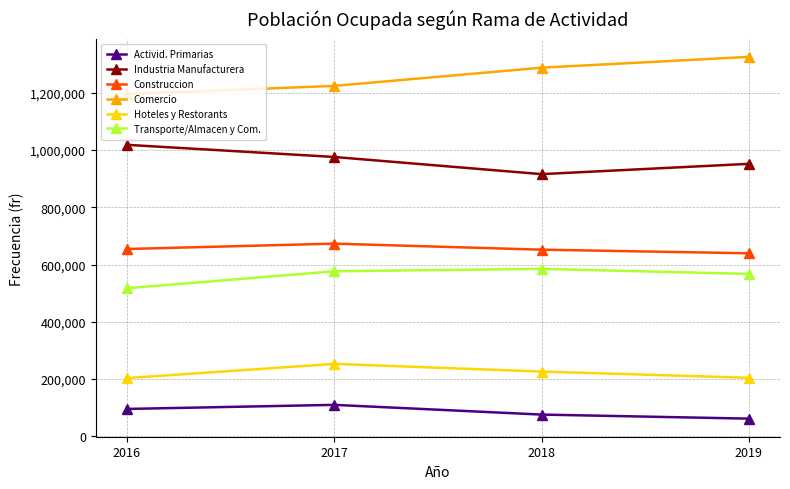

What is the value of the Construccion point at the 3rd from the left?

651949